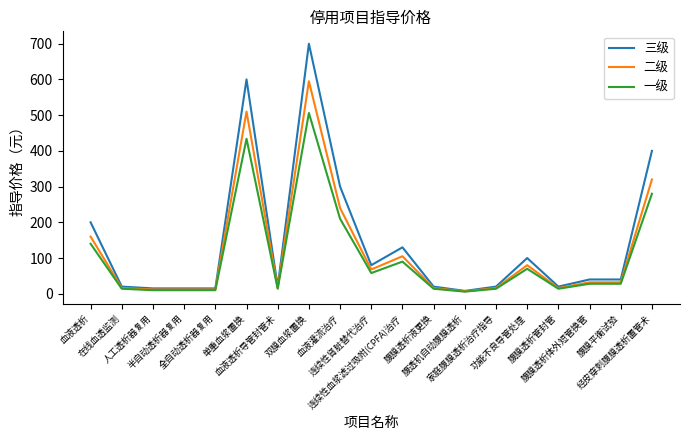

At which label does 三级 first exceed 40?

血液透析